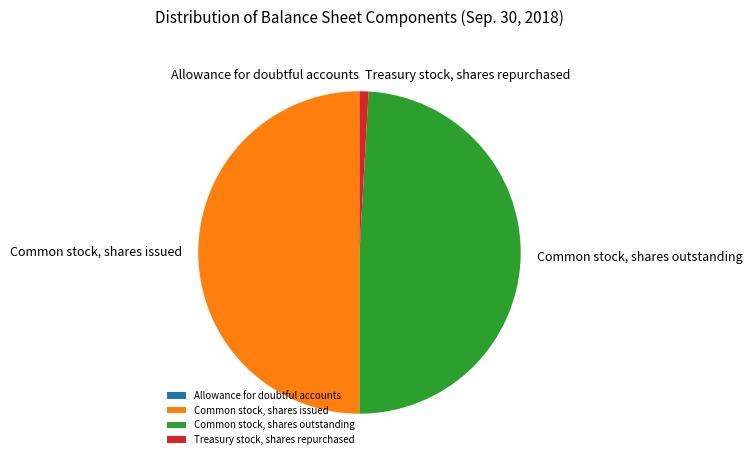

Does Treasury stock, shares repurchased represent more than half of the total?

No